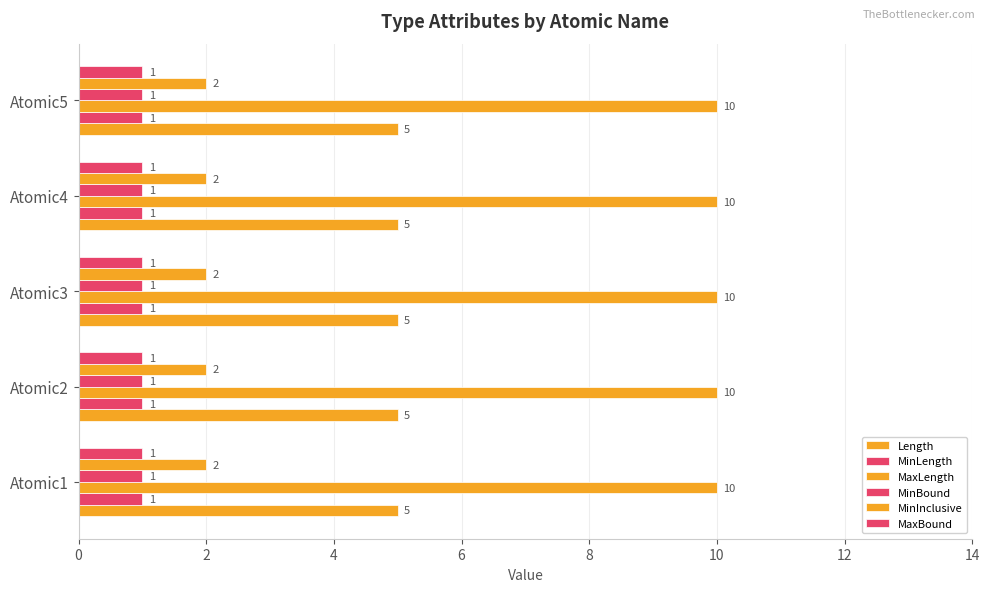

Reading right to left, transcribe all the data shown in this chart.

Length: 5	5	5	5	5
MinLength: 1	1	1	1	1
MaxLength: 10	10	10	10	10
MinBound: 1	1	1	1	1
MinInclusive: 2	2	2	2	2
MaxBound: 1	1	1	1	1